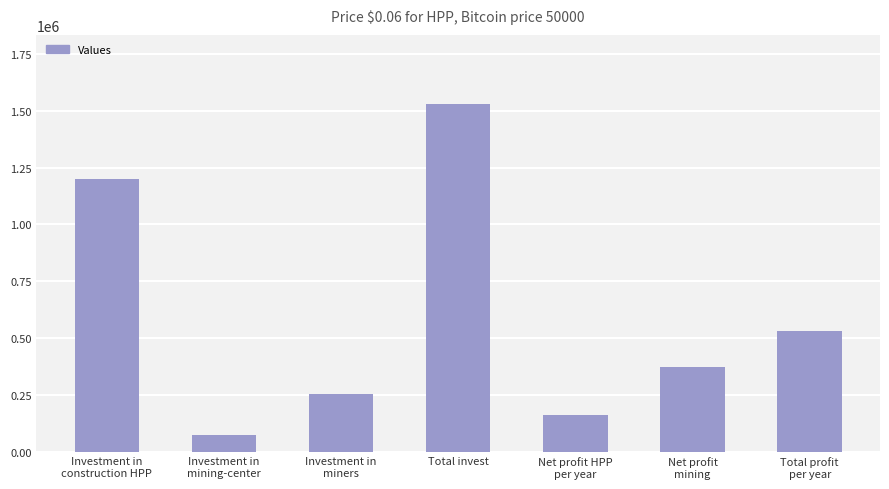

What is the smallest value displayed?

75000.0